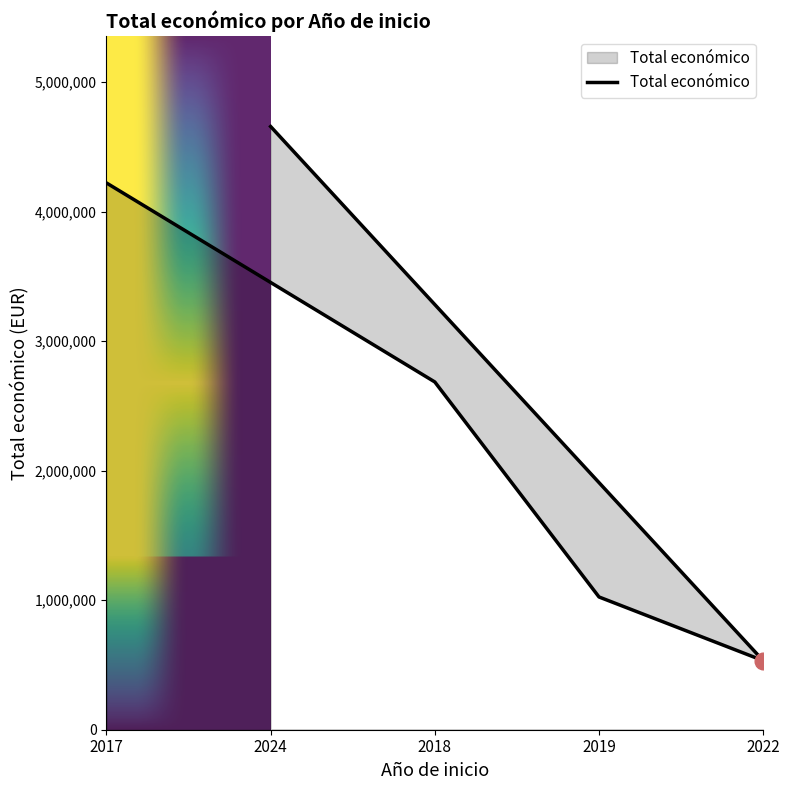

Where is the first local maximum?

2024